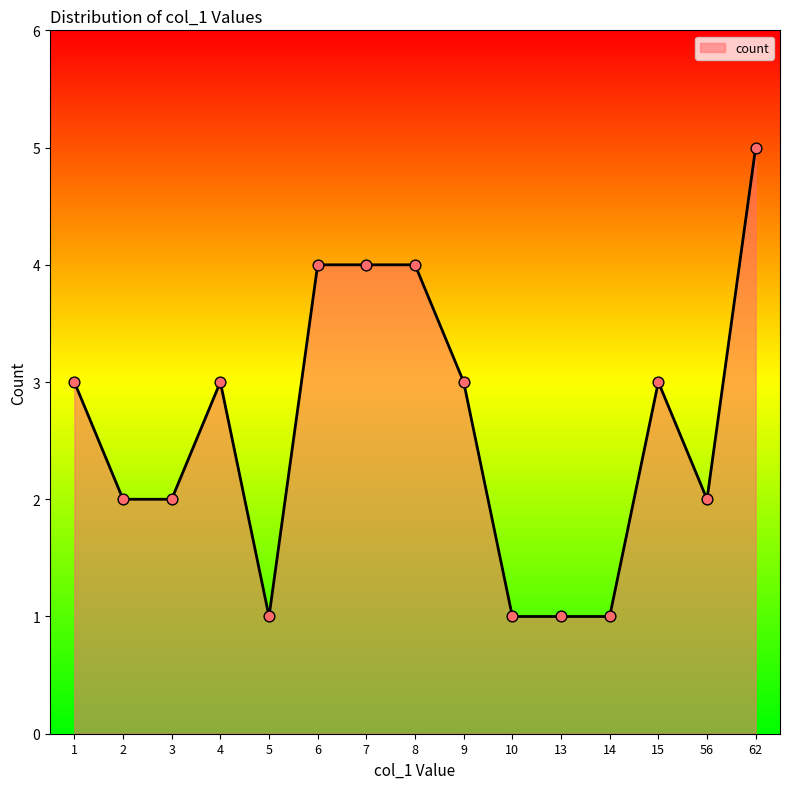

Which has a higher value, 13 or 3?

3